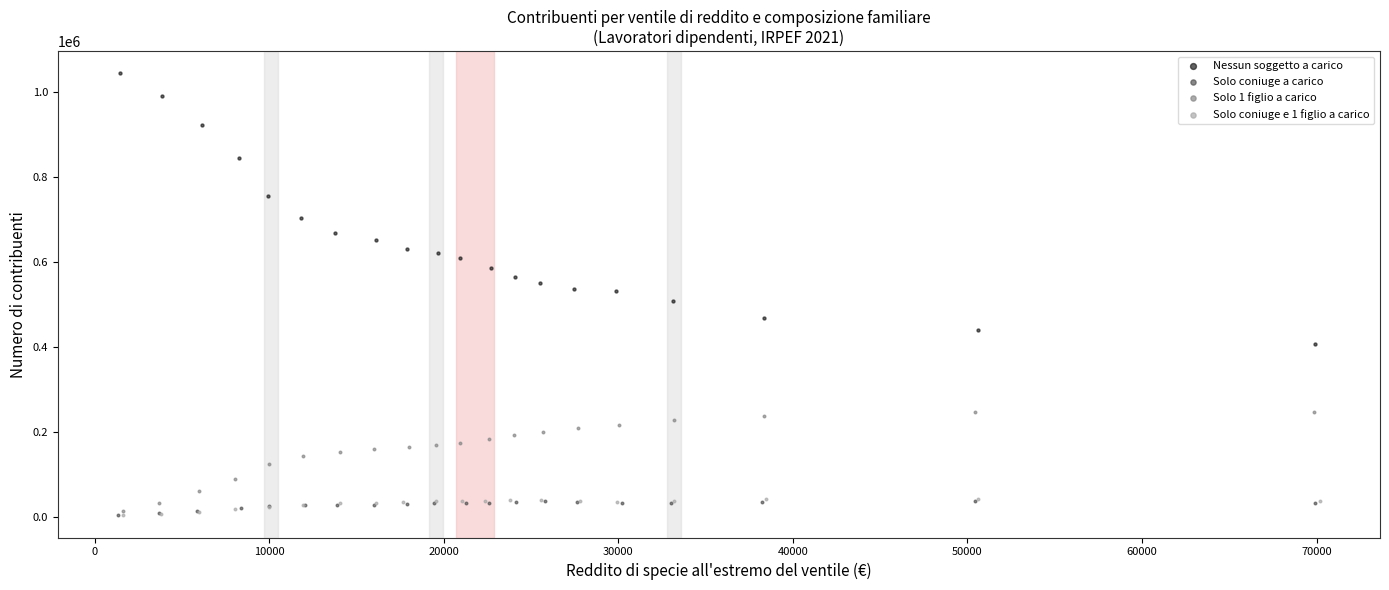

Which series has the widest spread of Y values?

Nessun soggetto a carico